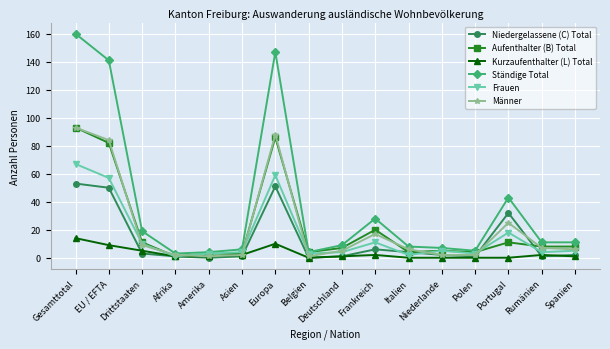

What are all the series names shown in the legend?

Niedergelassene (C) Total, Aufenthalter (B) Total, Kurzaufenthalter (L) Total, Ständige Total, Frauen, Männer